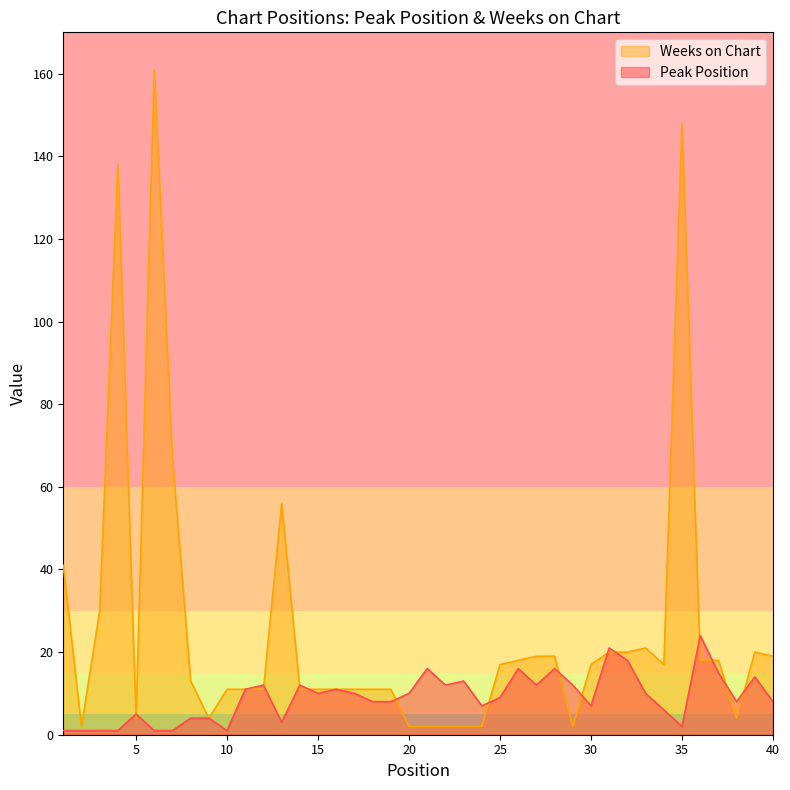

Where is the first local maximum for Weeks on Chart?

4